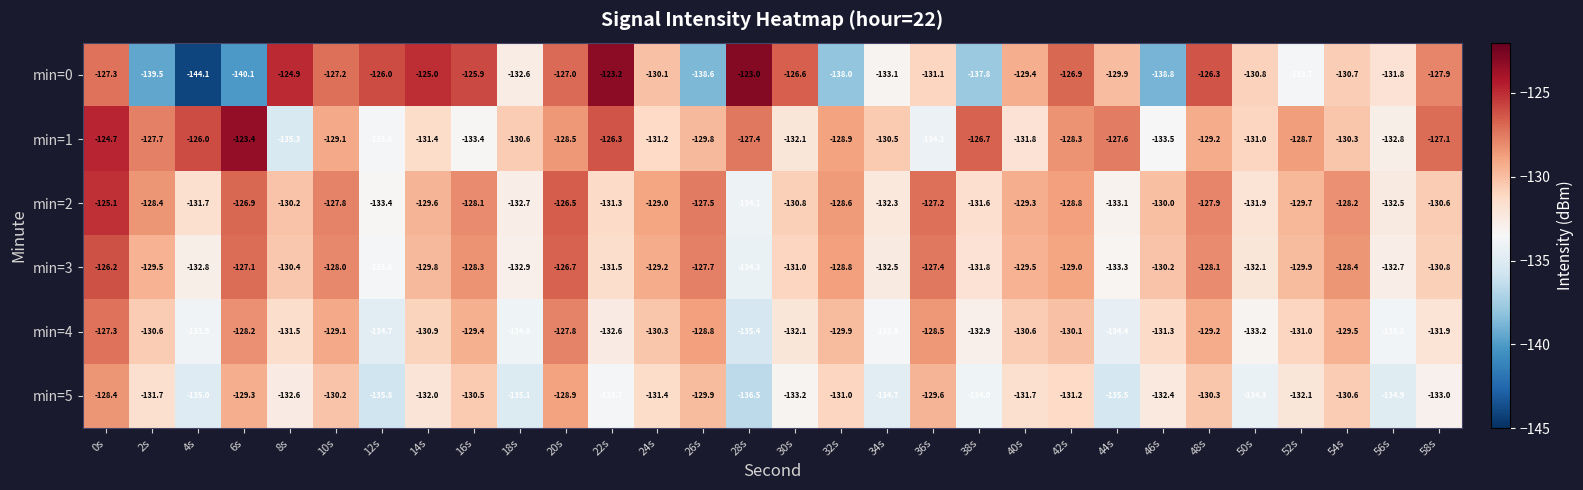

The min=2 series shows -221.9 at 12s. True or false?

False